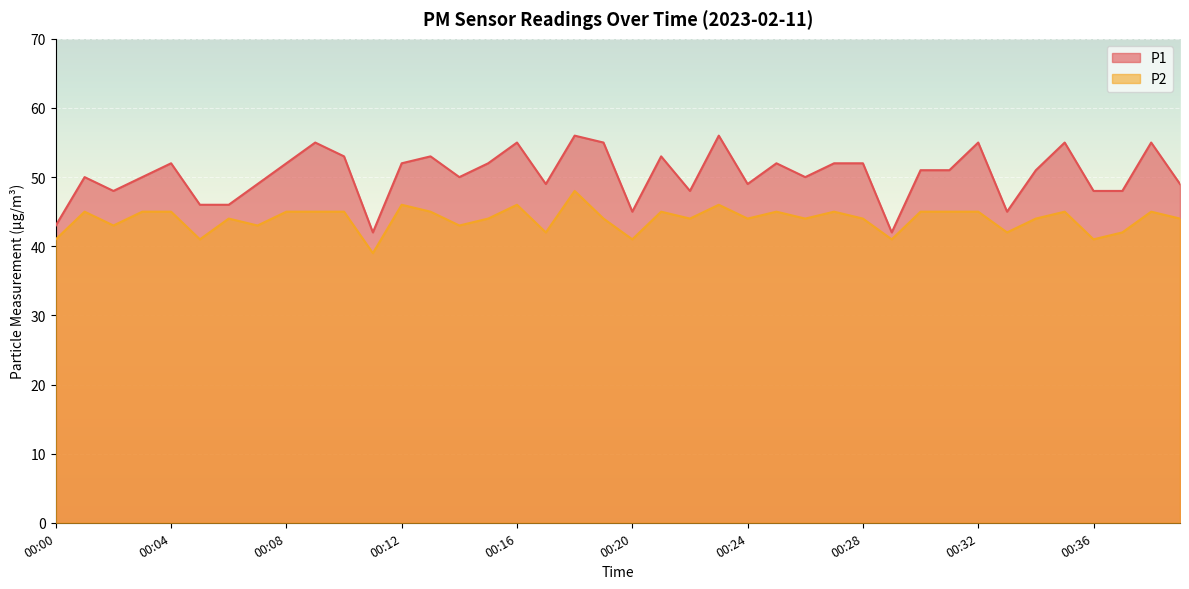

The P2 series shows 64 at 00:00. True or false?

False